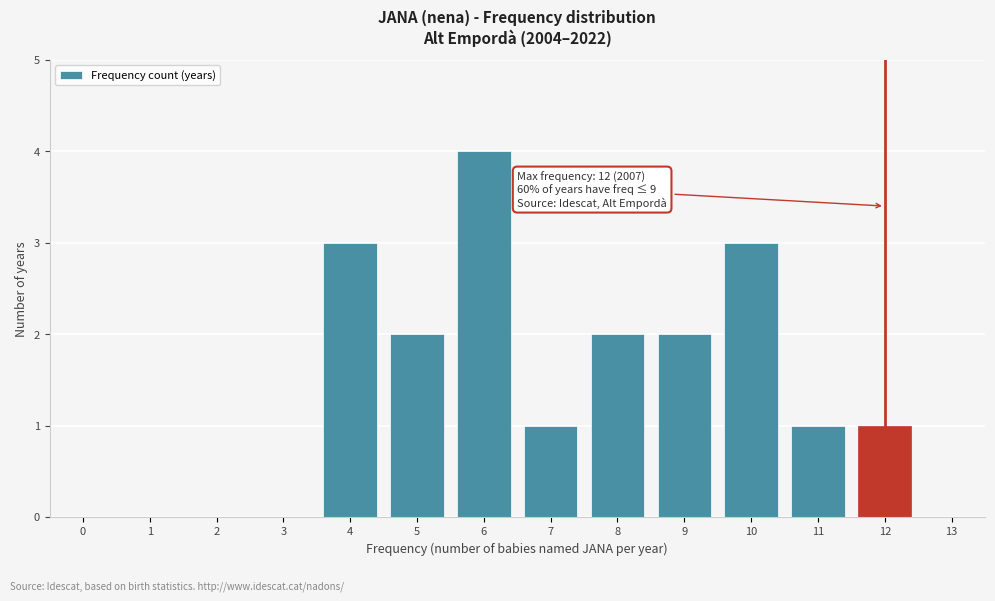

Reading right to left, extract all data points from this chart.

13=0	12=1	11=1	10=3	9=2	8=2	7=1	6=4	5=2	4=3	3=0	2=0	1=0	0=0